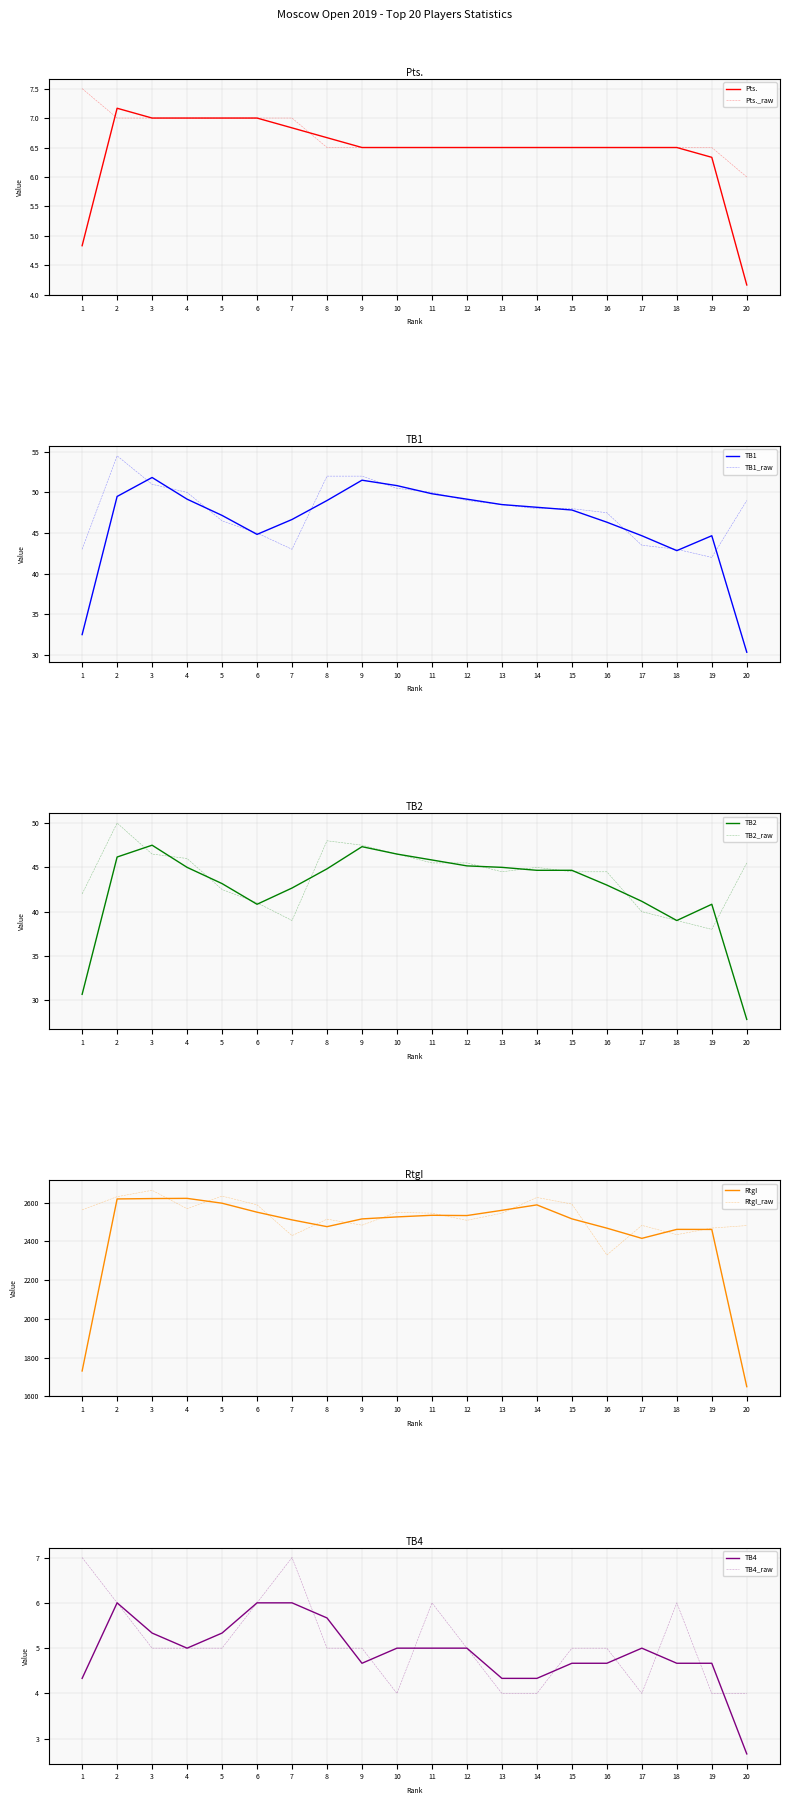

At which label is Pts. closest to 6?

20